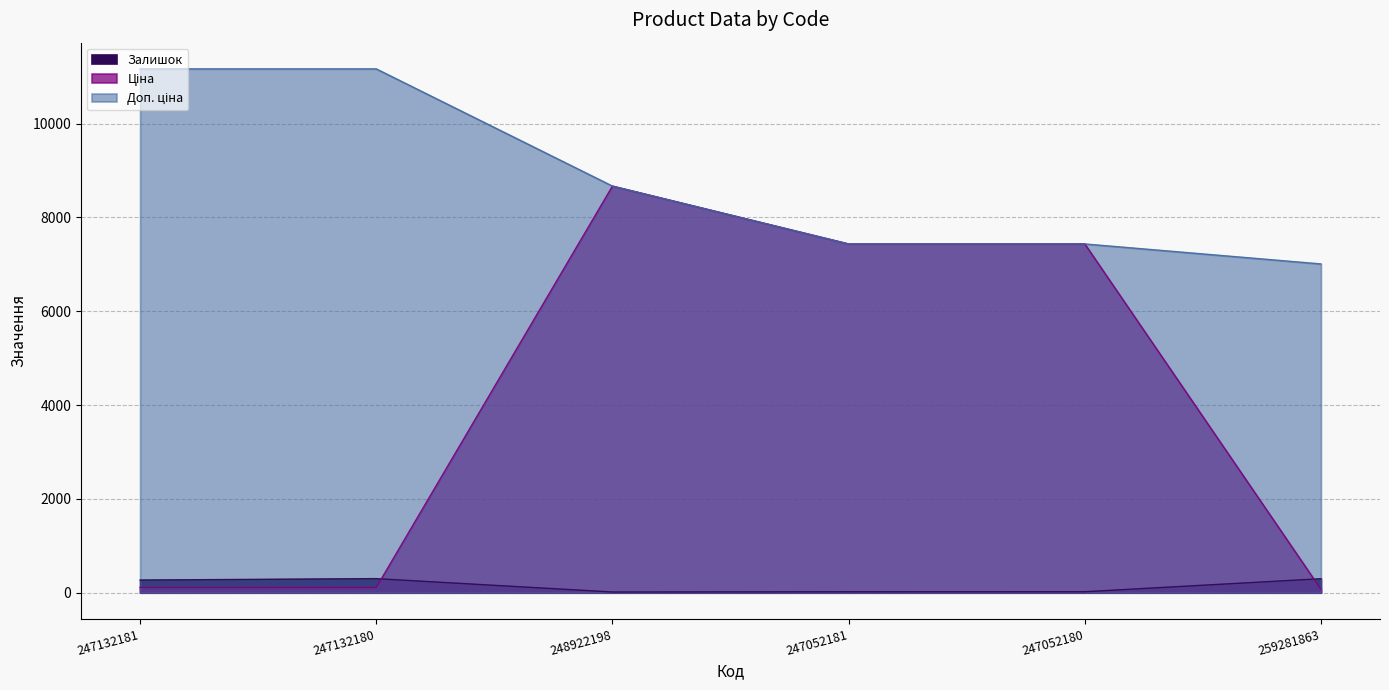

What is the value of the Доп. ціна point at the 2nd from the left?

11169.0